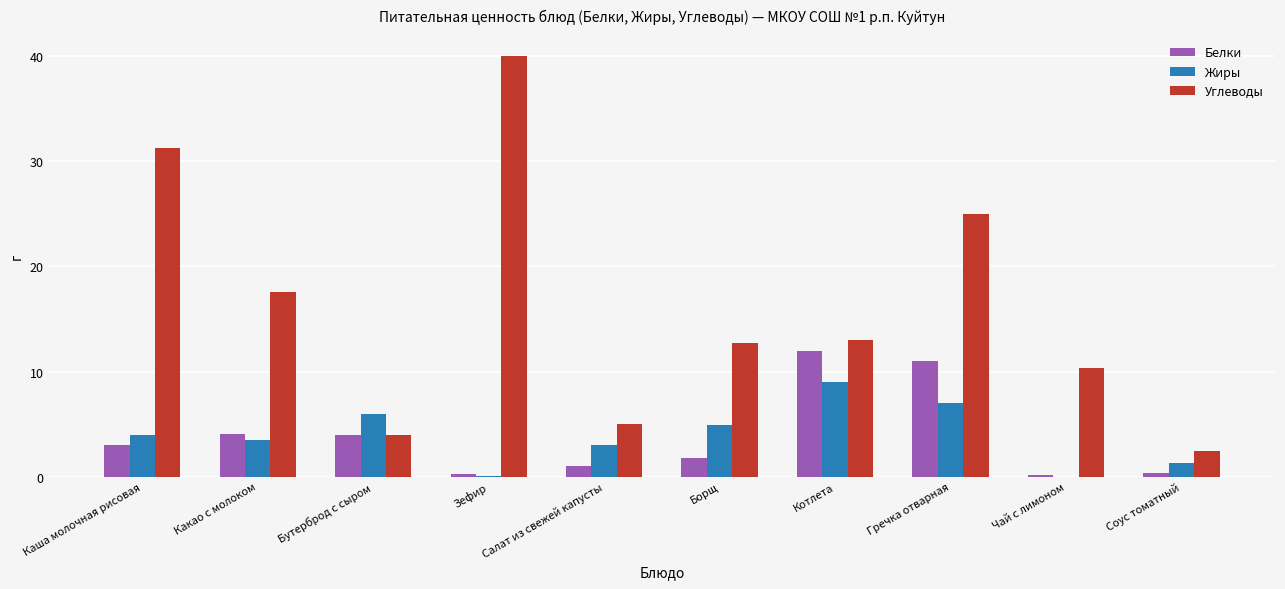

Are the bars horizontal?

No